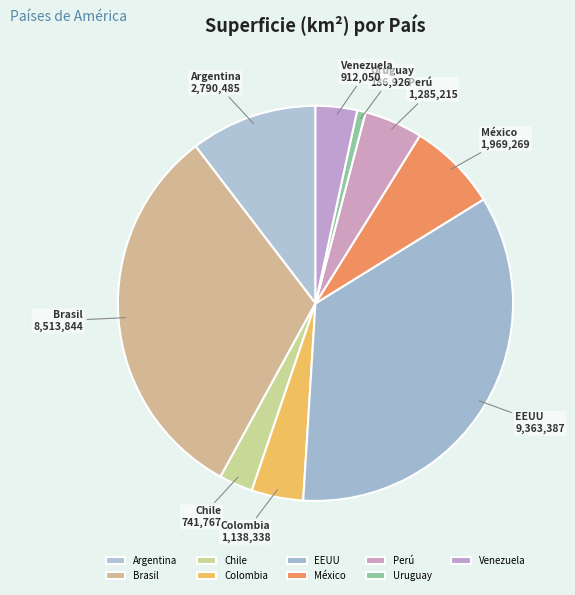

Is the sum of Chile and Brasil greater than half?

No